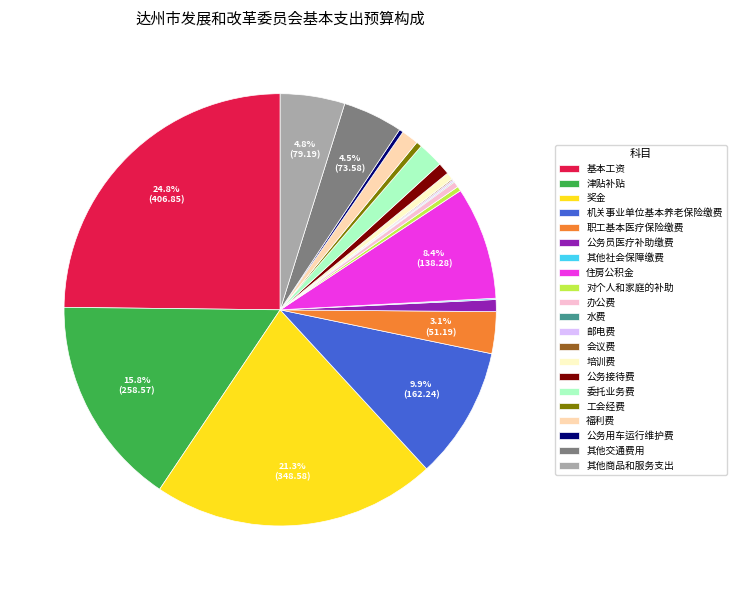

To the nearest percent, what percentage of the pie is 委托业务费?

2%